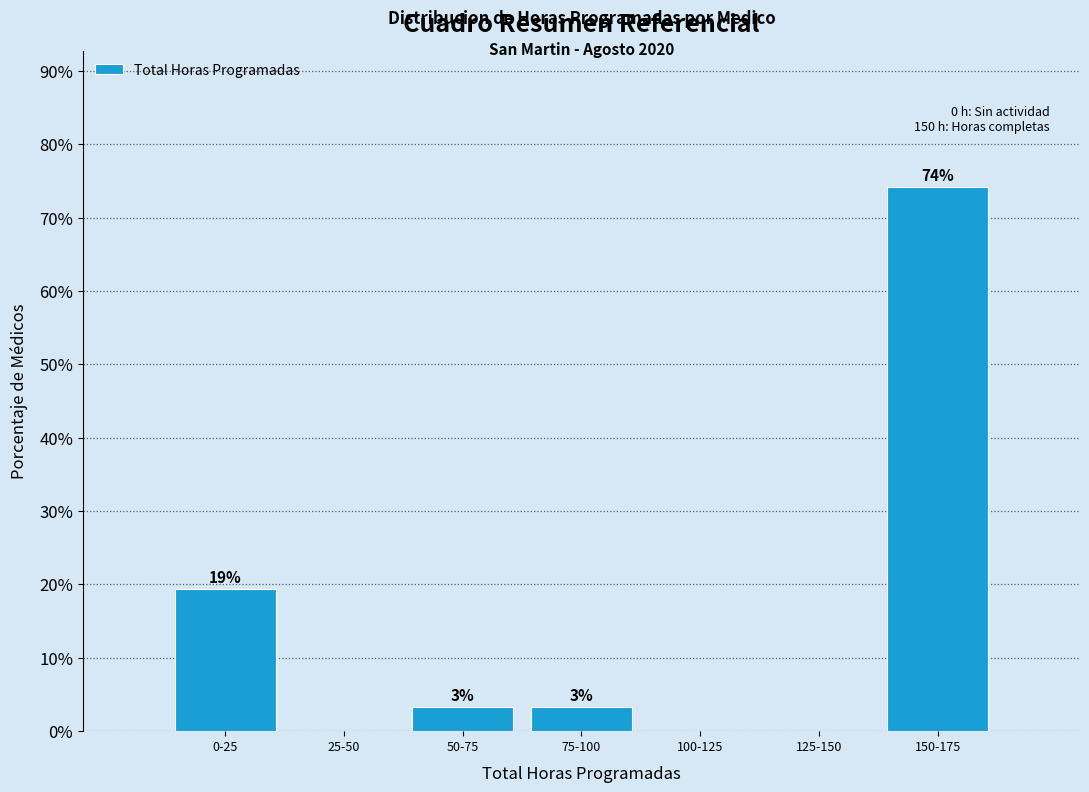

Are the bars horizontal?

No